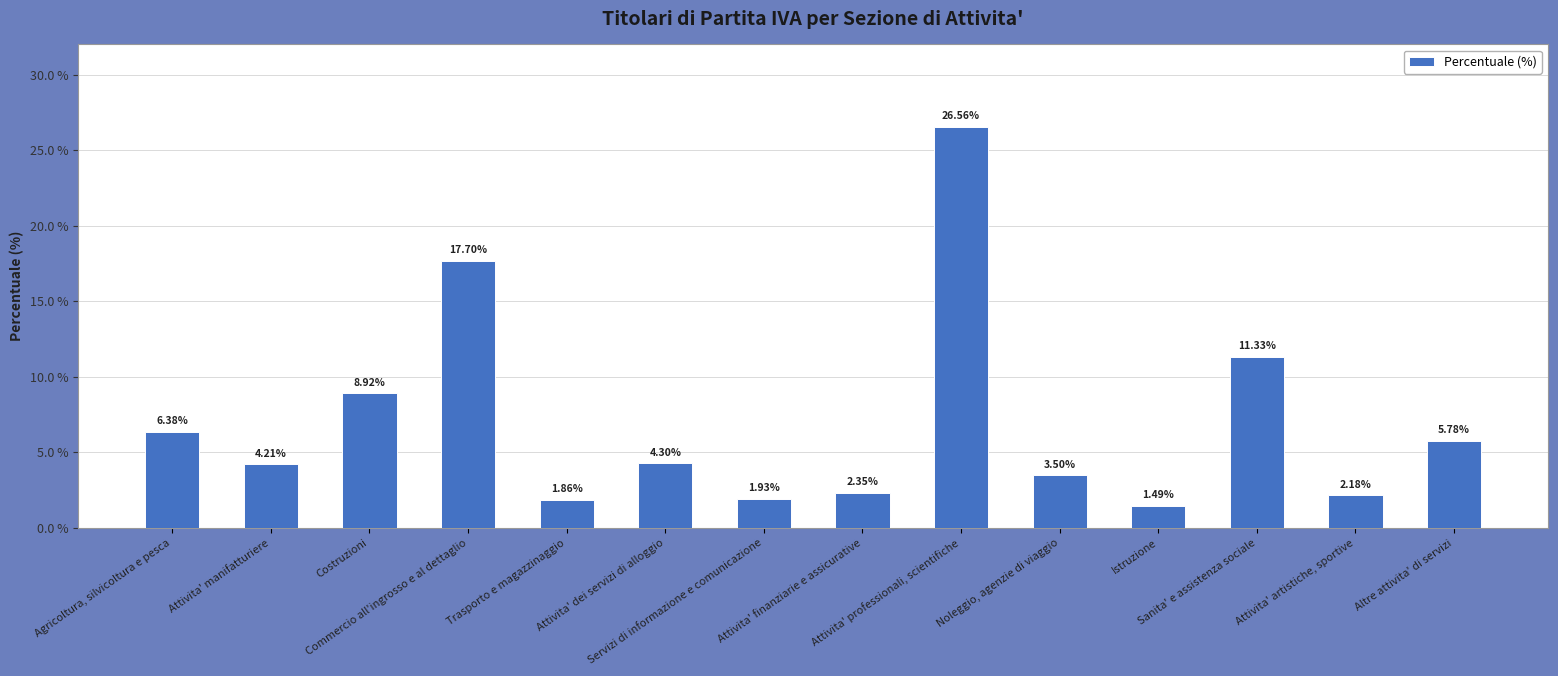

How many bars are there in total?

14